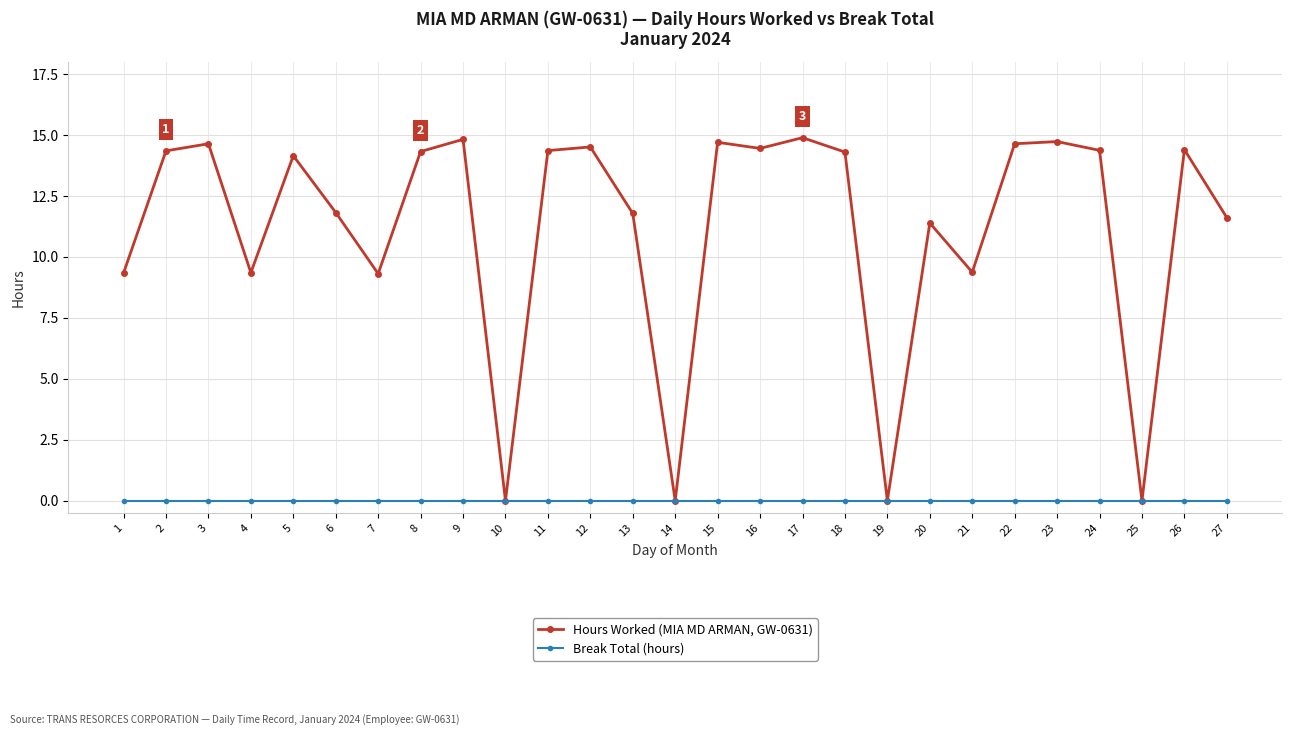

The value of Hours Worked (MIA MD ARMAN, GW-0631) at 18 is 14.3. True or false?

True